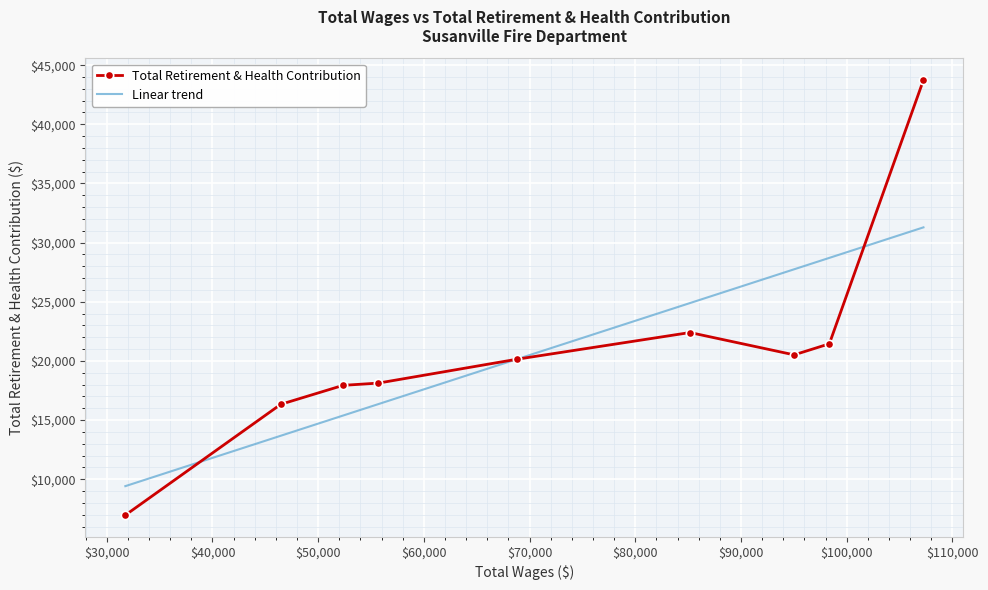

What is the value of the Total Retirement & Health Contribution point at the 6th from the left?

22403